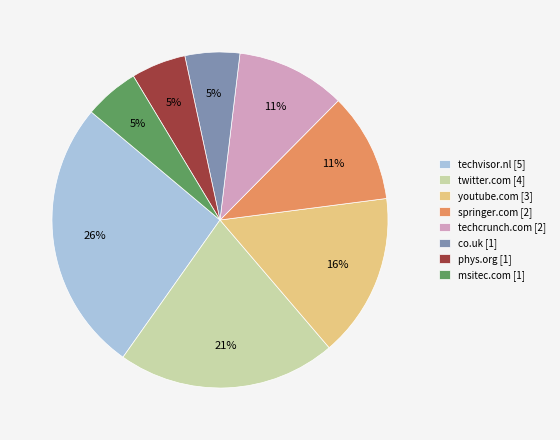

Do springer.com [2] and msitec.com [1] together represent more than half of the pie?

No